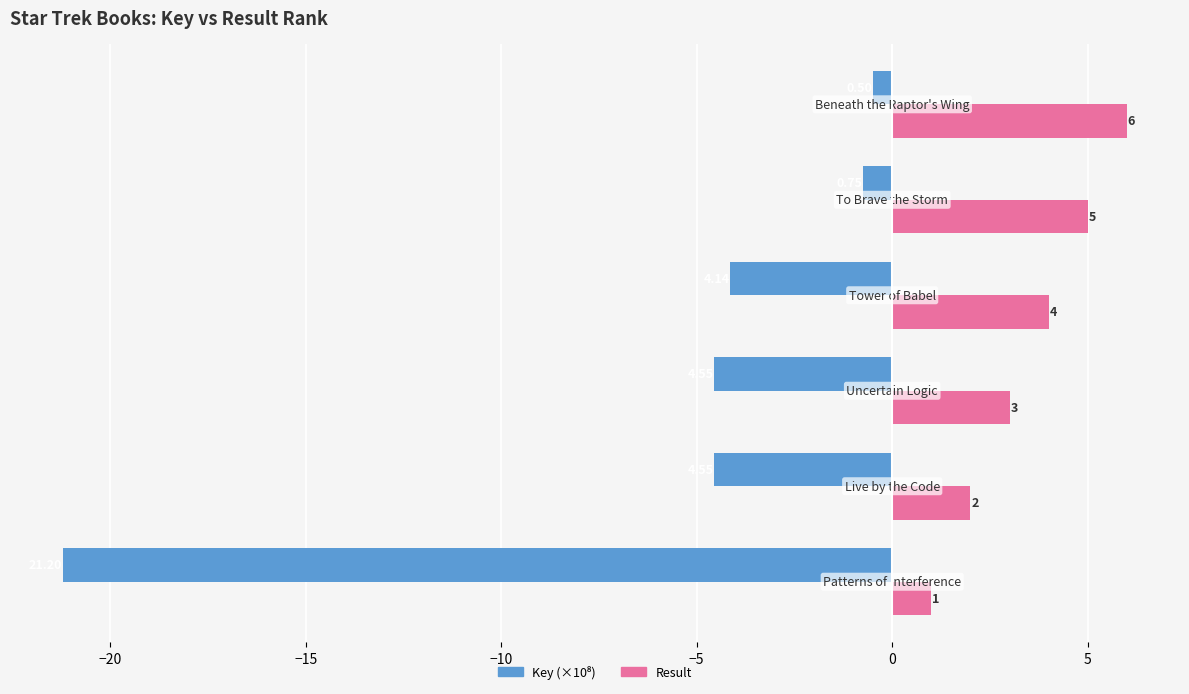

Which series has the largest total across all categories?

Result